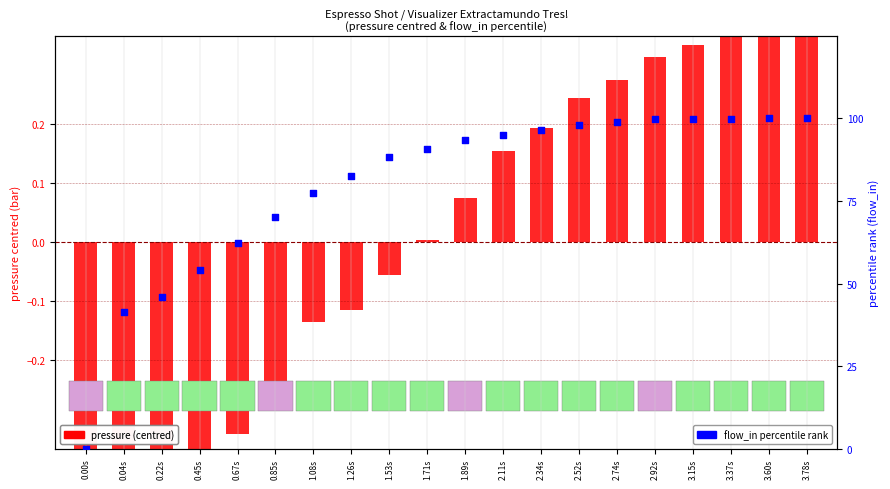

At which category is the sum across all series the highest?

3.78s